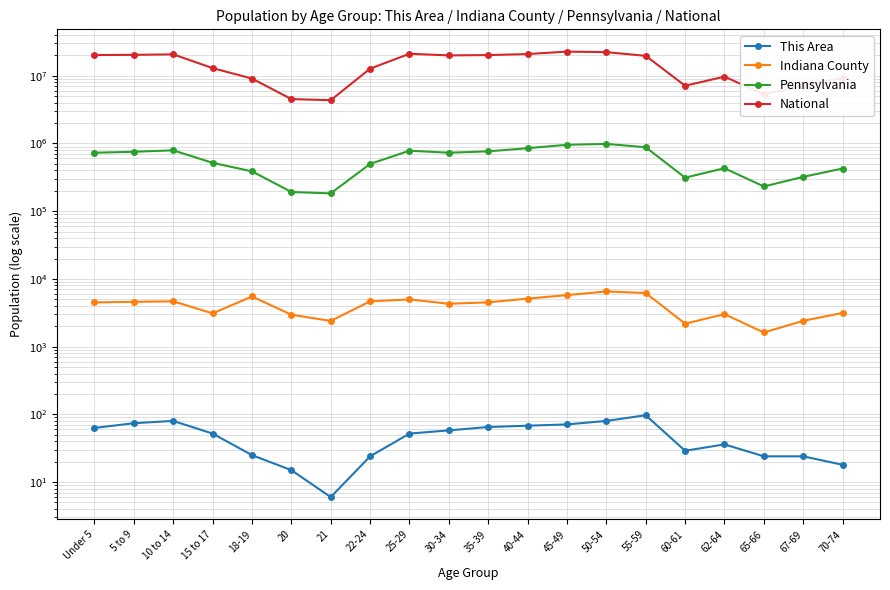

What is the sum of all Pennsylvania values?

11722610